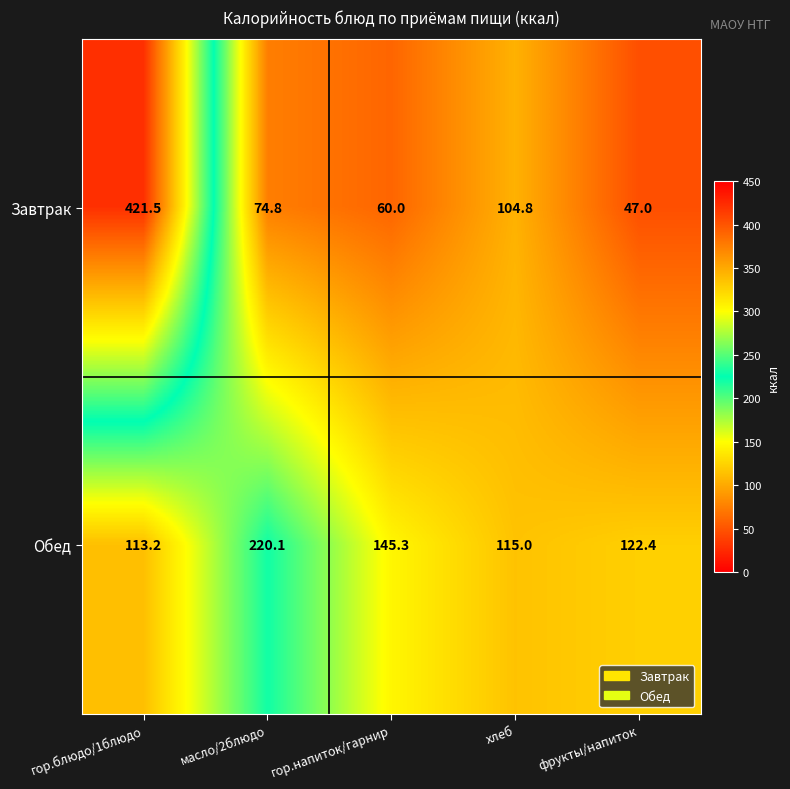

List the series in order of their peak value, lowest first.

Обед, Завтрак